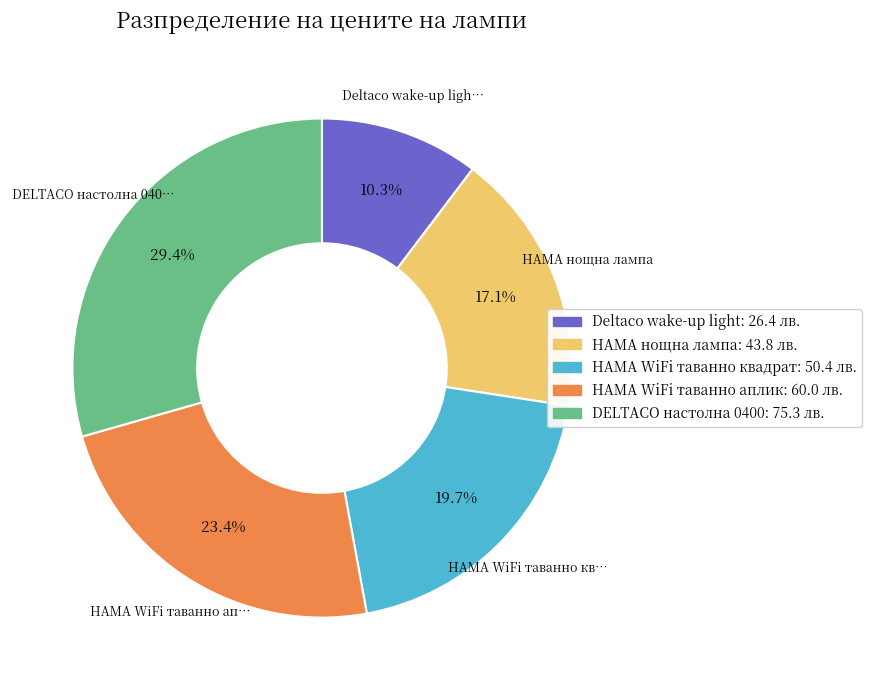

Count the number of slices in the pie.

5